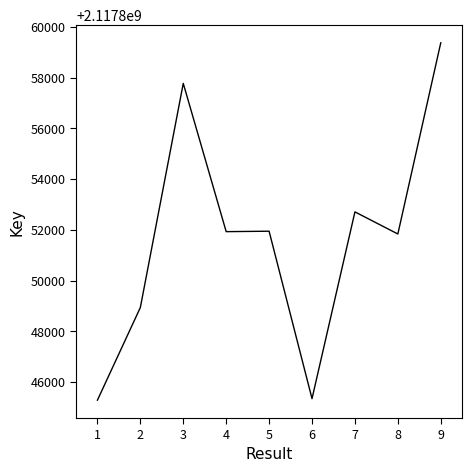

What is the difference between the values at 6 and 2?

3593